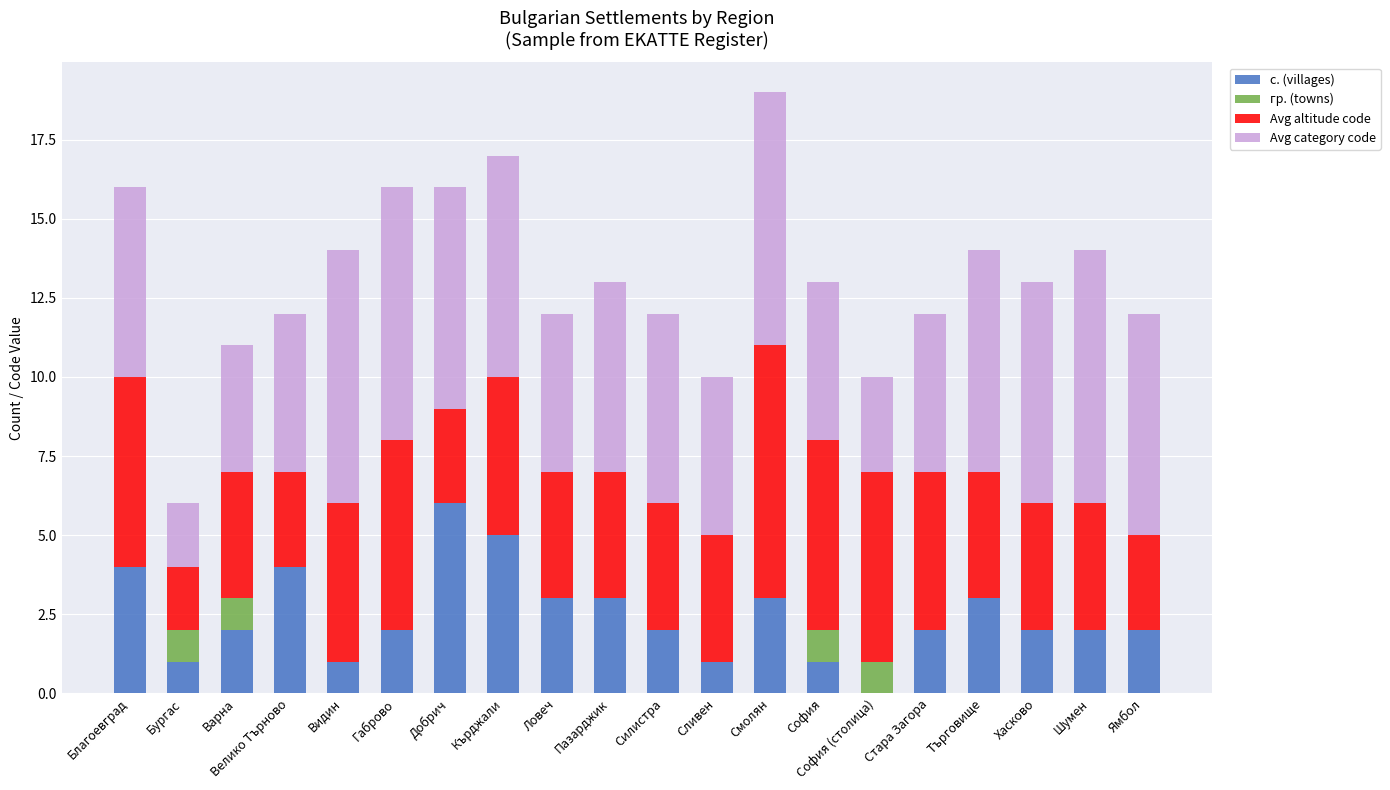

The value of с. (villages) at Стара Загора is 3. True or false?

False